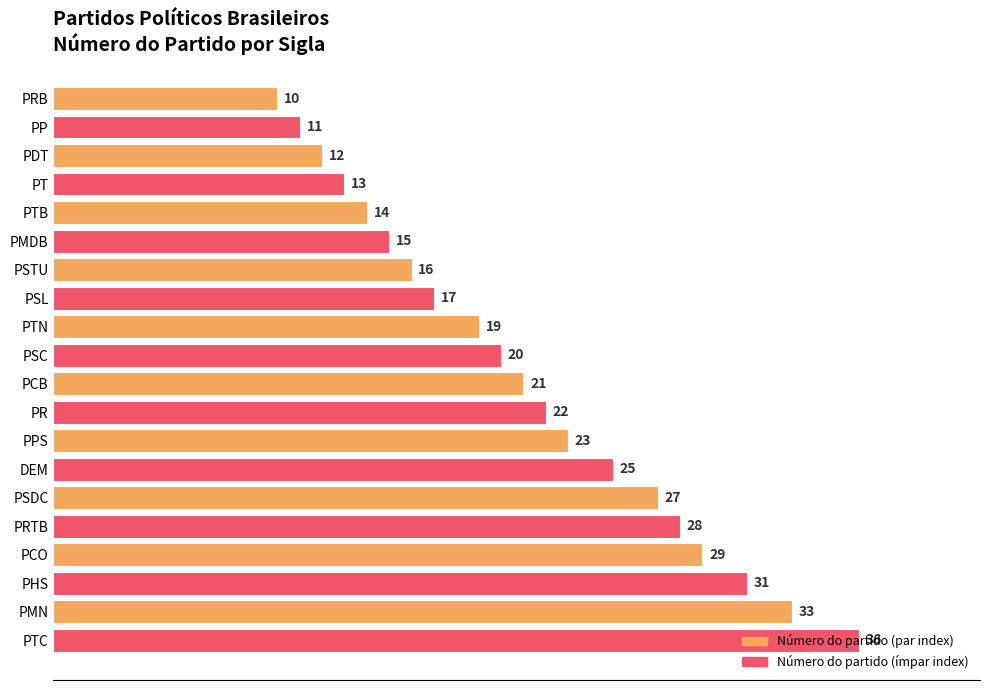

Where is the data nearest to the value 23?

PPS